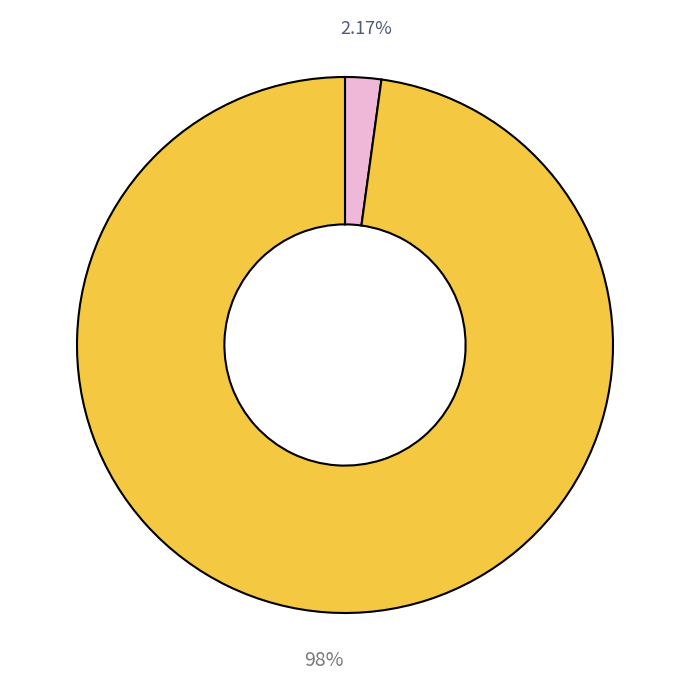

Is there any slice that represents more than half of the pie?

Yes